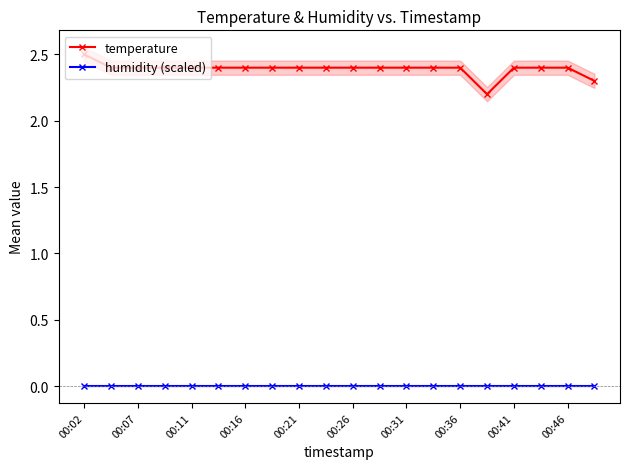

Reading left to right, list all the values displayed in this chart.

temperature: 2.5	2.4	2.4	2.4	2.4	2.4	2.4	2.4	2.4	2.4	2.4	2.4	2.4	2.4	2.4	2.2	2.4	2.4	2.4	2.3
humidity (scaled): -0.0	-0.0	-0.0	-0.0	-0.0	-0.0	-0.0	-0.0	-0.0	-0.0	-0.0	-0.0	-0.0	-0.0	-0.0	-0.0	-0.0	-0.0	-0.0	-0.0